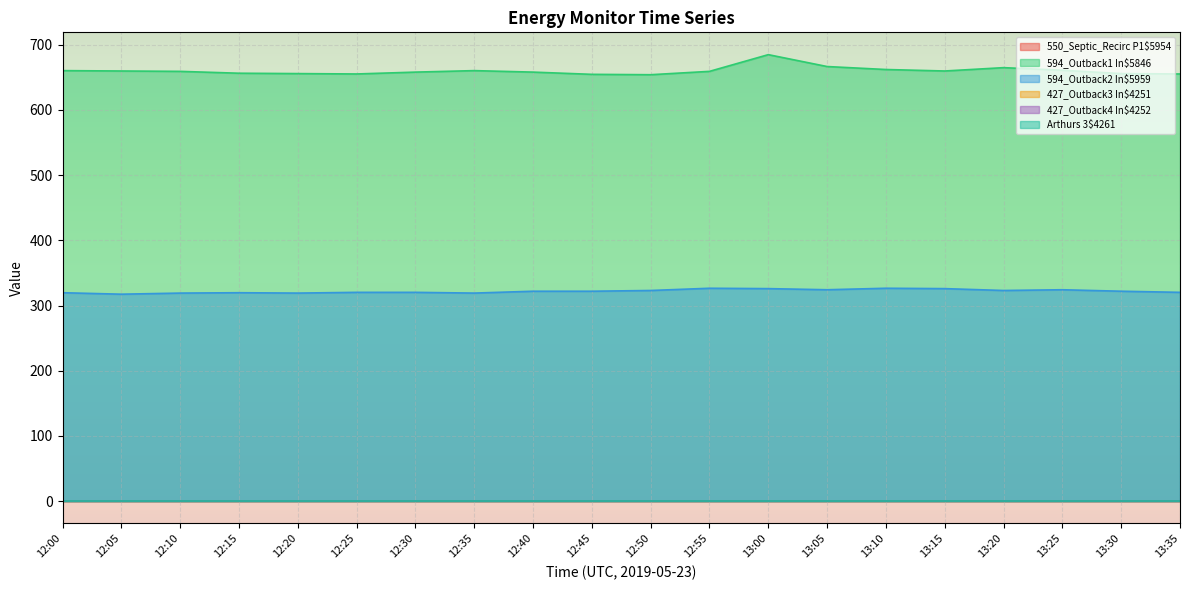

Which category has the highest value across all series?

13:00